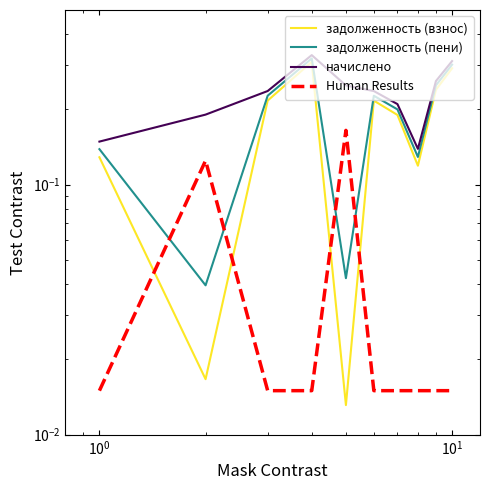

The задолженность (взнос) series shows 0.2 at 7. True or false?

False